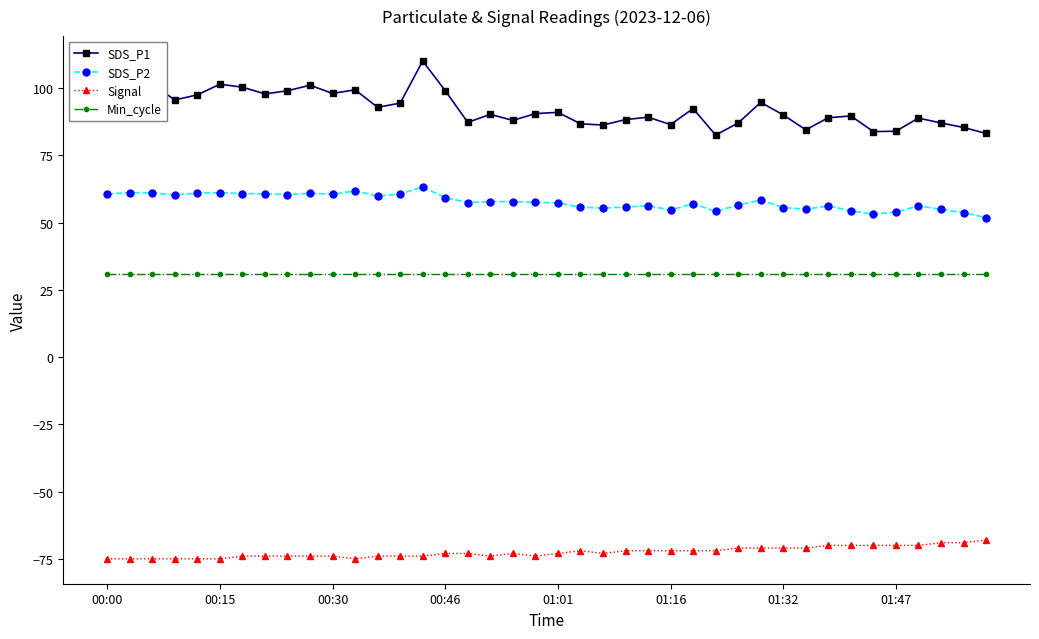

Which series has the largest range (max minus min)?

SDS_P1